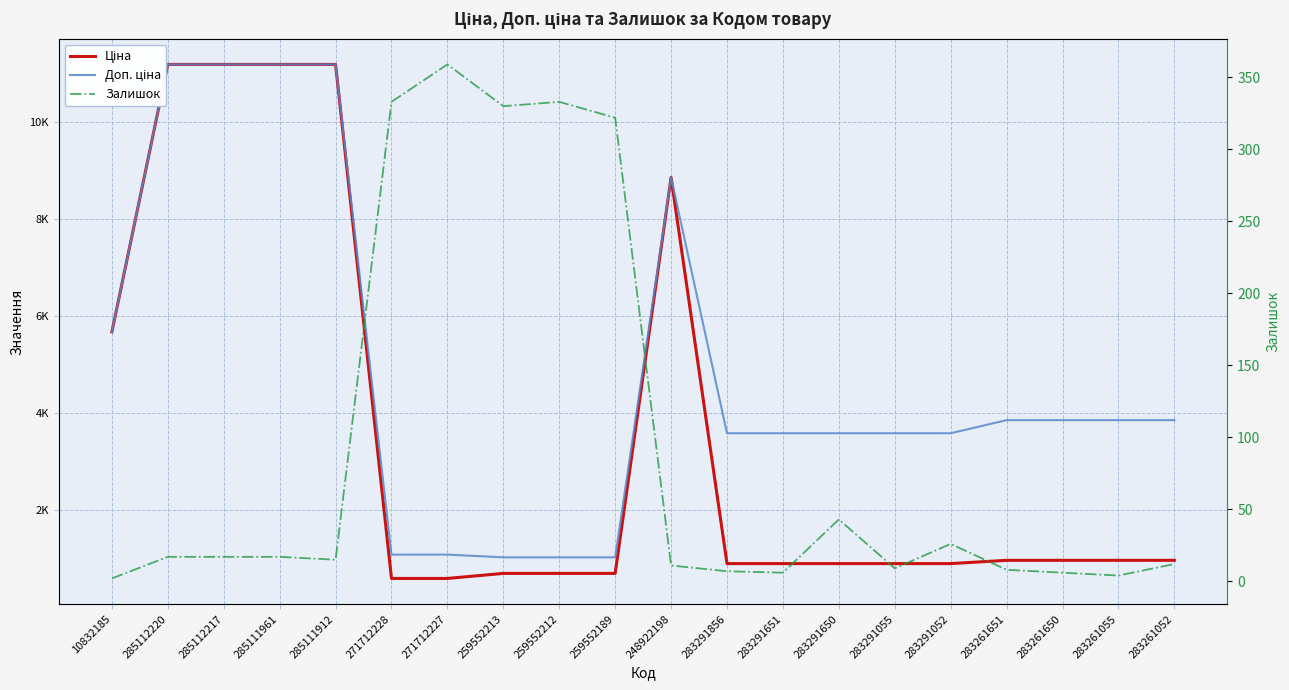

Reading left to right, what are all the values shown in this chart?

Ціна: 10832185=5673.8	285112220=11188.2	285112217=11188.2	285111961=11188.2	285111912=11188.2	271712228=589.9	271712227=589.9	259552213=693.7	259552212=693.7	259552189=693.7	248922198=8856.7	283291856=895.9	283291651=895.9	283291650=895.9	283291055=895.9	283291052=895.9	283261651=963.5	283261650=963.5	283261055=963.5	283261052=963.5
Доп. ціна: 10832185=5673.8	285112220=11188.2	285112217=11188.2	285111961=11188.2	285111912=11188.2	271712228=1081.7	271712227=1081.7	259552213=1024.6	259552212=1024.6	259552189=1024.6	248922198=8856.7	283291856=3583.6	283291651=3583.6	283291650=3583.6	283291055=3583.6	283291052=3583.6	283261651=3854.0	283261650=3854.0	283261055=3854.0	283261052=3854.0
Залишок: 10832185=2.0	285112220=17.0	285112217=17.0	285111961=17.0	285111912=15.0	271712228=333.0	271712227=359.0	259552213=330.0	259552212=333.0	259552189=322.0	248922198=11.0	283291856=7.0	283291651=6.0	283291650=43.0	283291055=9.0	283291052=26.0	283261651=8.0	283261650=6.0	283261055=4.0	283261052=12.0